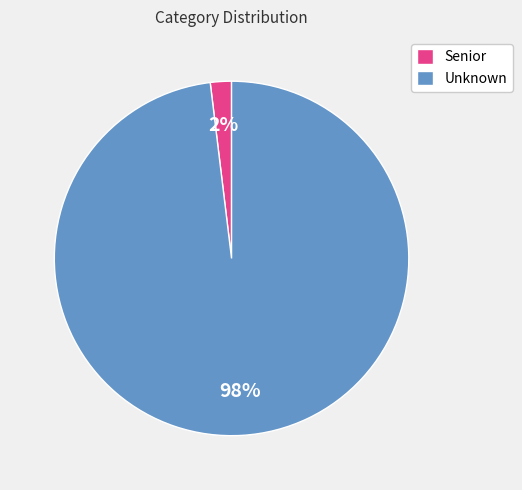

To the nearest percent, what portion does Unknown represent?

98%